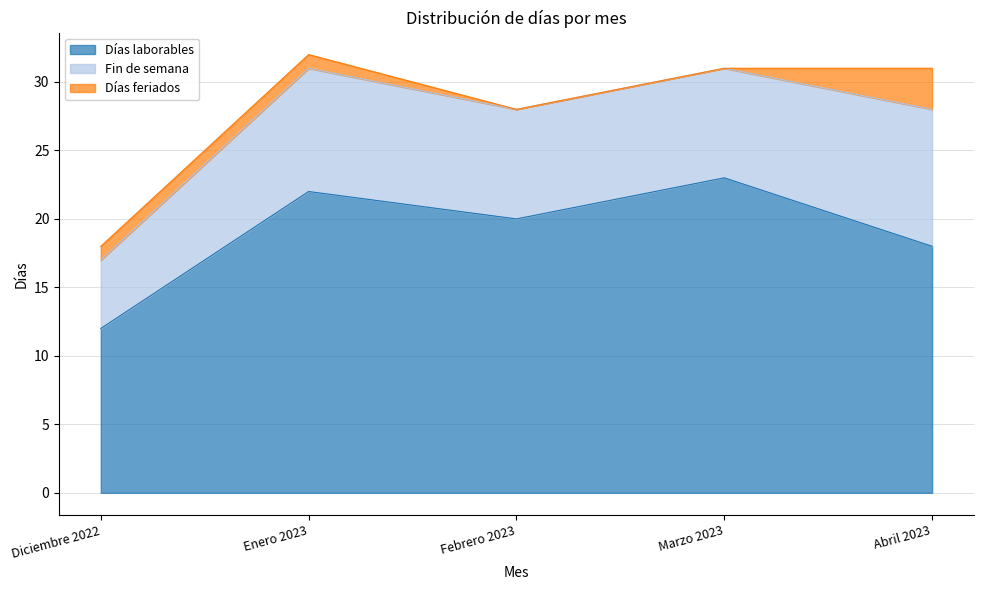

Reading right to left, transcribe all the data shown in this chart.

Días laborables: Abril 2023=18	Marzo 2023=23	Febrero 2023=20	Enero 2023=22	Diciembre 2022=12
Fin de semana: Abril 2023=10	Marzo 2023=8	Febrero 2023=8	Enero 2023=9	Diciembre 2022=5
Días feriados: Abril 2023=3	Marzo 2023=0	Febrero 2023=0	Enero 2023=1	Diciembre 2022=1